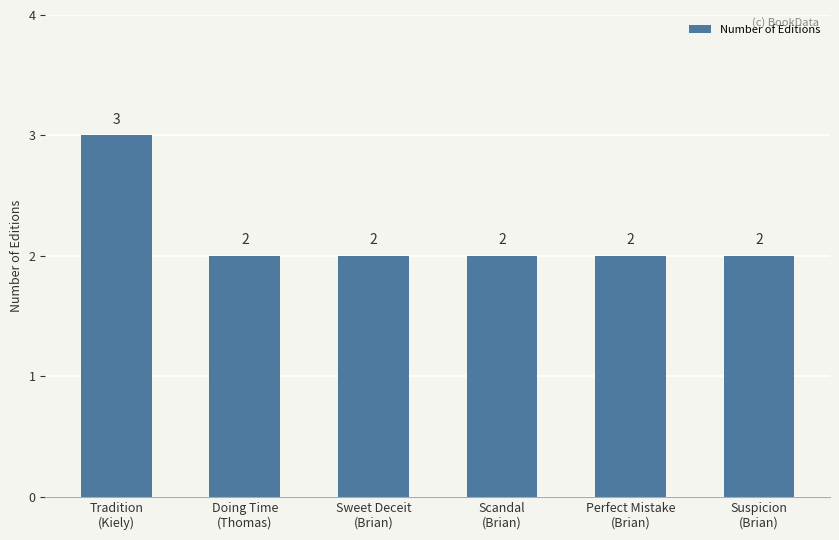

Is it true that the value at Perfect Mistake
(Brian) is 2?

True